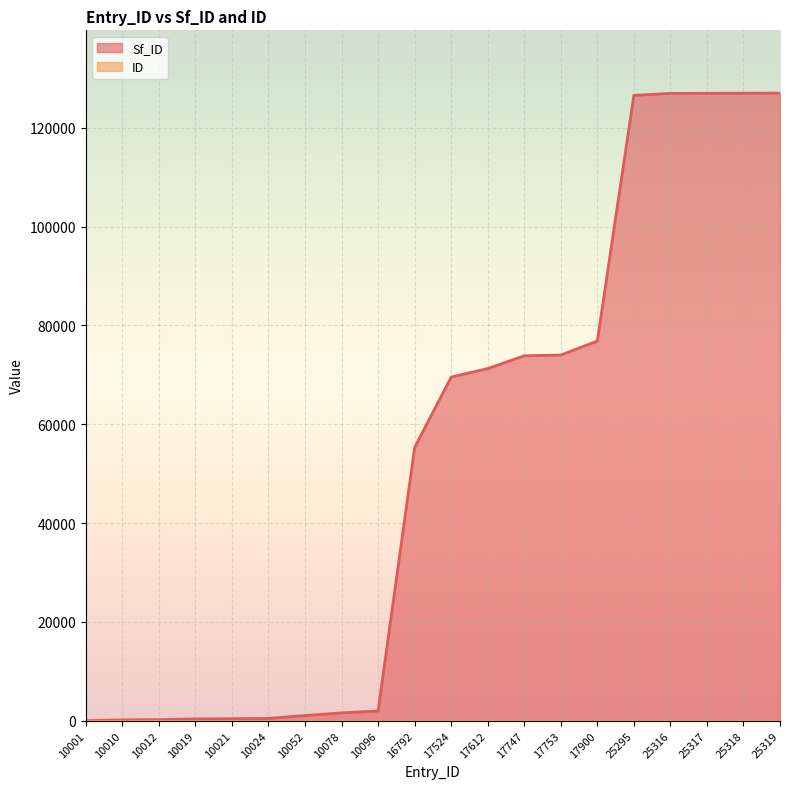

How many lines are shown in the chart?

2